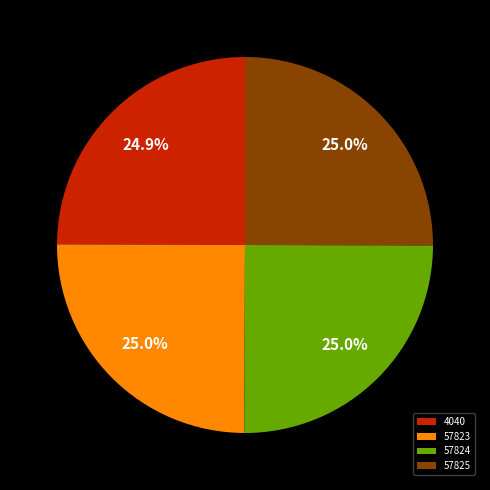

Does any single category account for the majority?

No